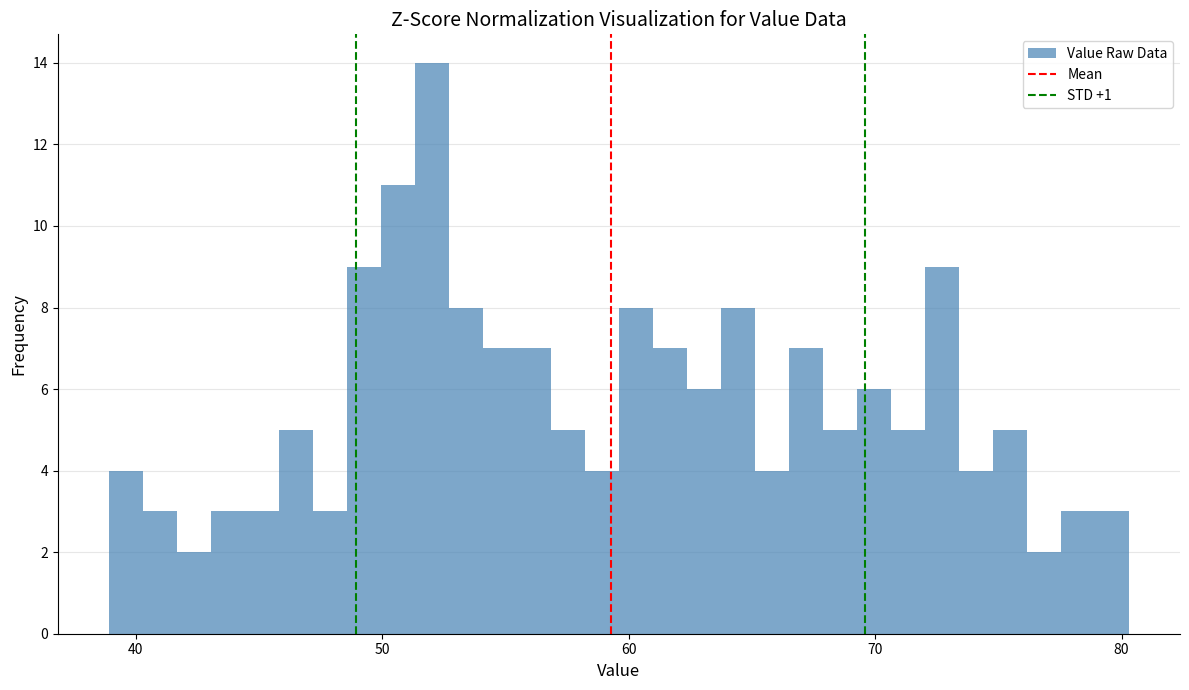

Read against the x-axis, roughly where is the centre of the tallest bar?

52